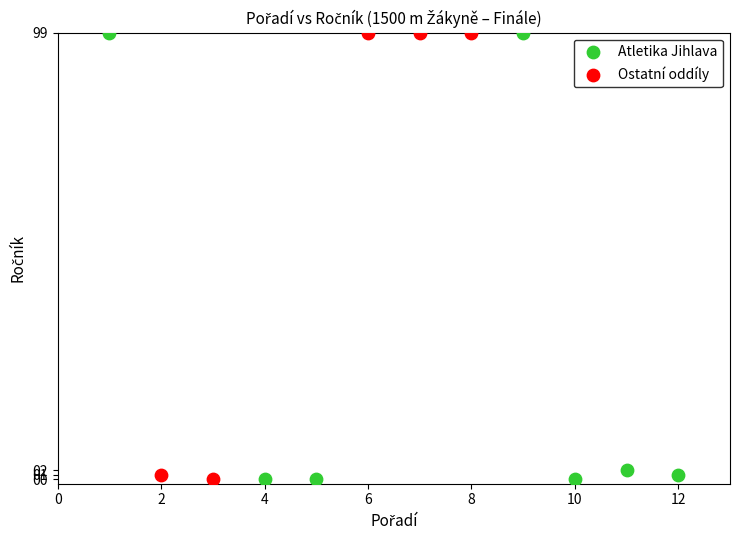

What are all the series names shown in the legend?

Atletika Jihlava, Ostatní oddíly